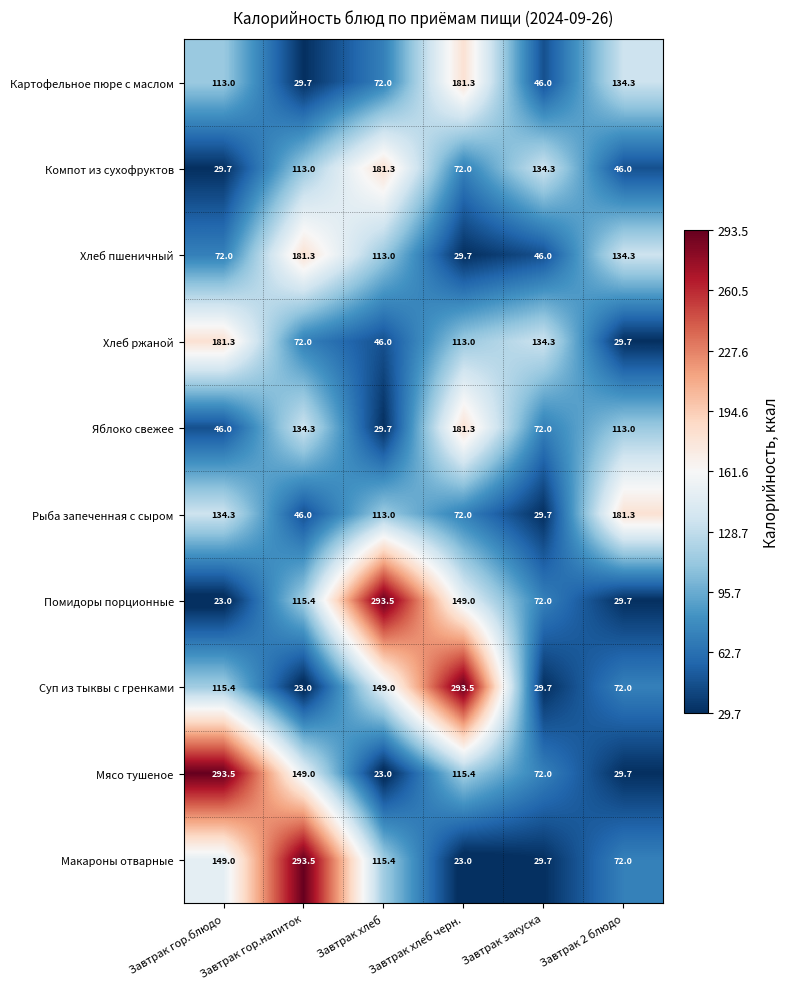

How many series are shown in this chart?

10